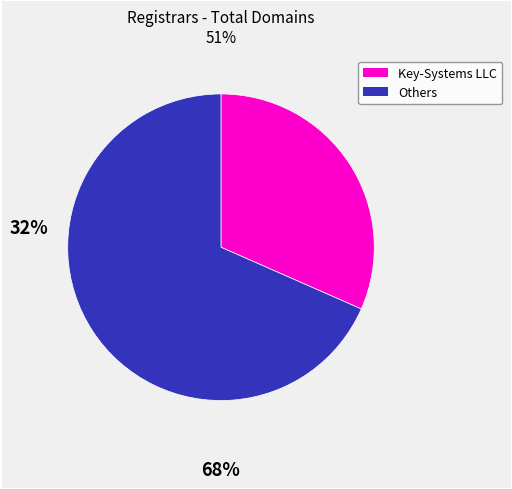

Is there any slice that represents more than half of the pie?

Yes